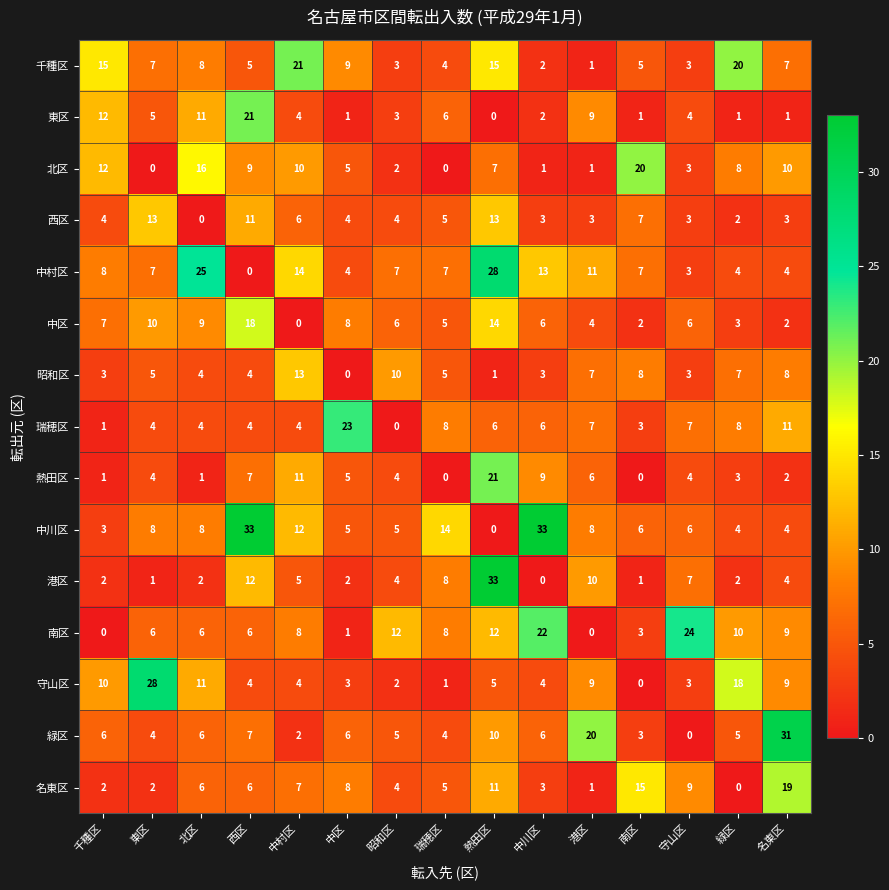

At which label does 千種区 reach its minimum?

港区